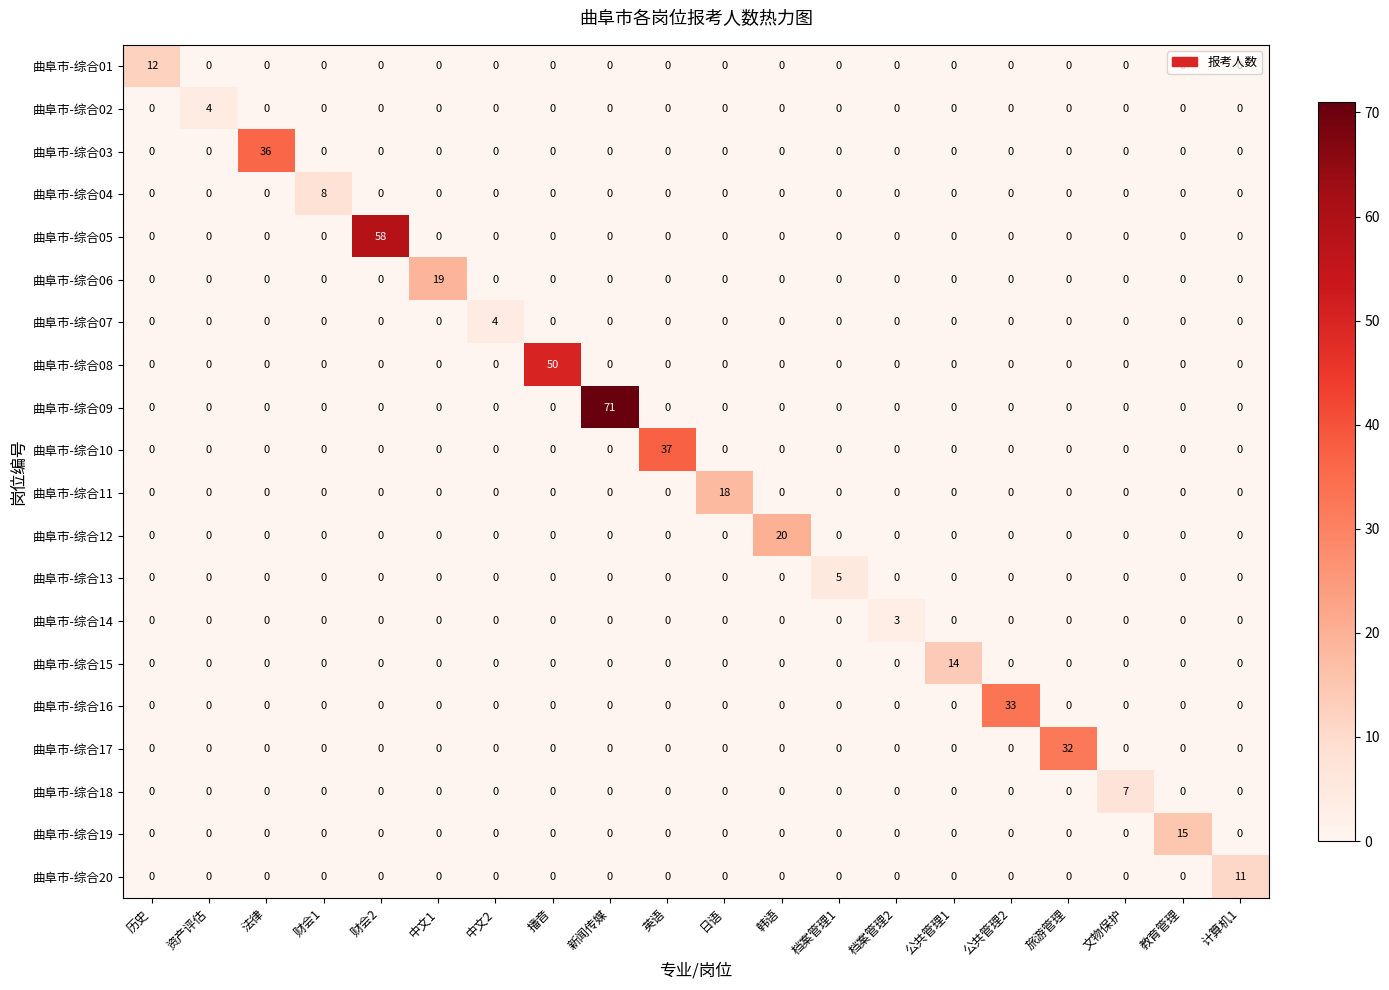

Is it true that 曲阜市-综合10 equals 0 at 资产评估?

True